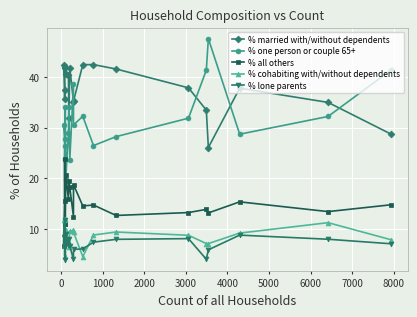

What are all the series names shown in the legend?

% married with/without dependents, % one person or couple 65+, % all others, % cohabiting with/without dependents, % lone parents